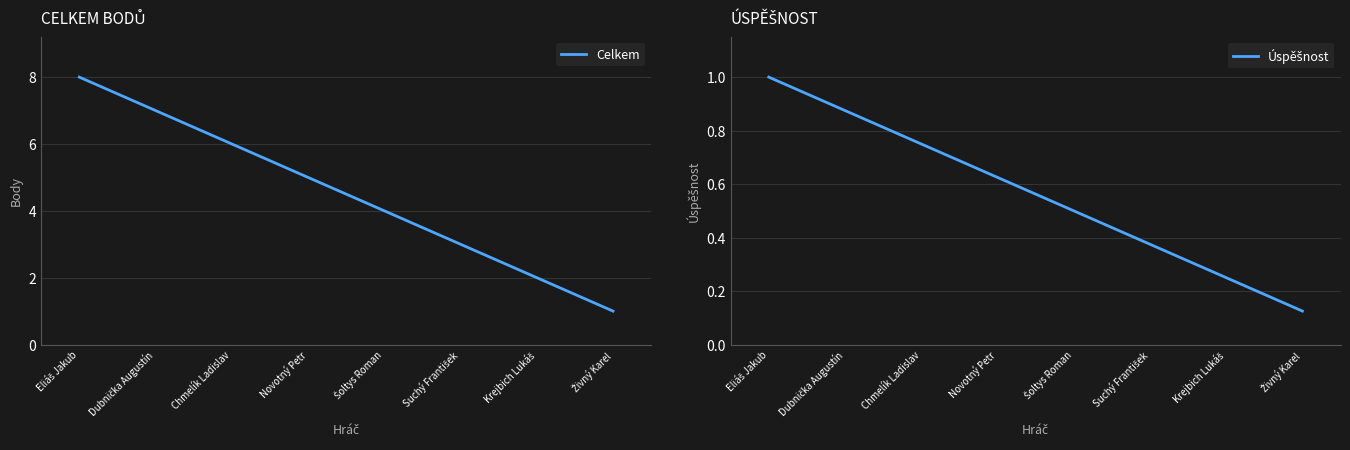

What is the label of the 3rd point from the right?

Suchý František